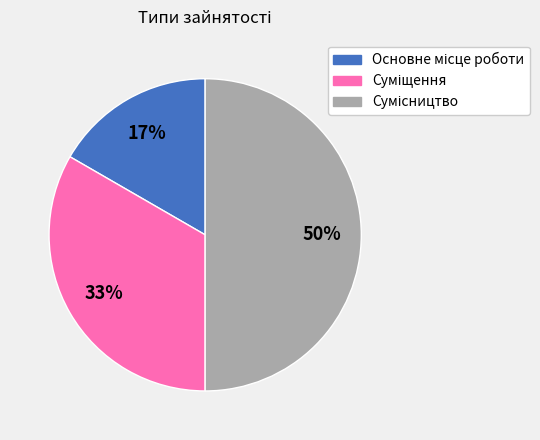

To the nearest percent, what is the average slice percentage?

33%